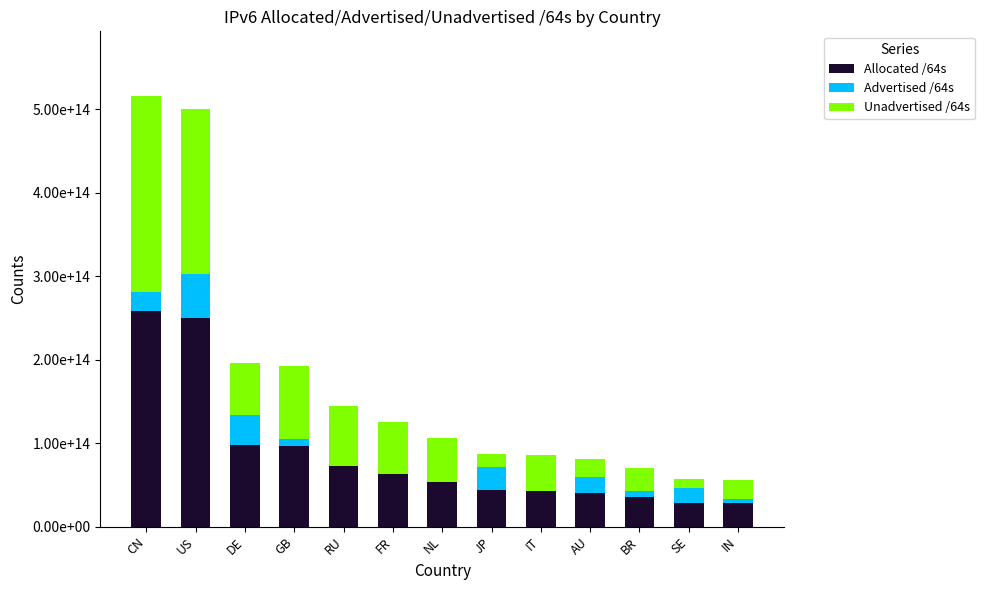

Does the chart contain stacked bars?

Yes